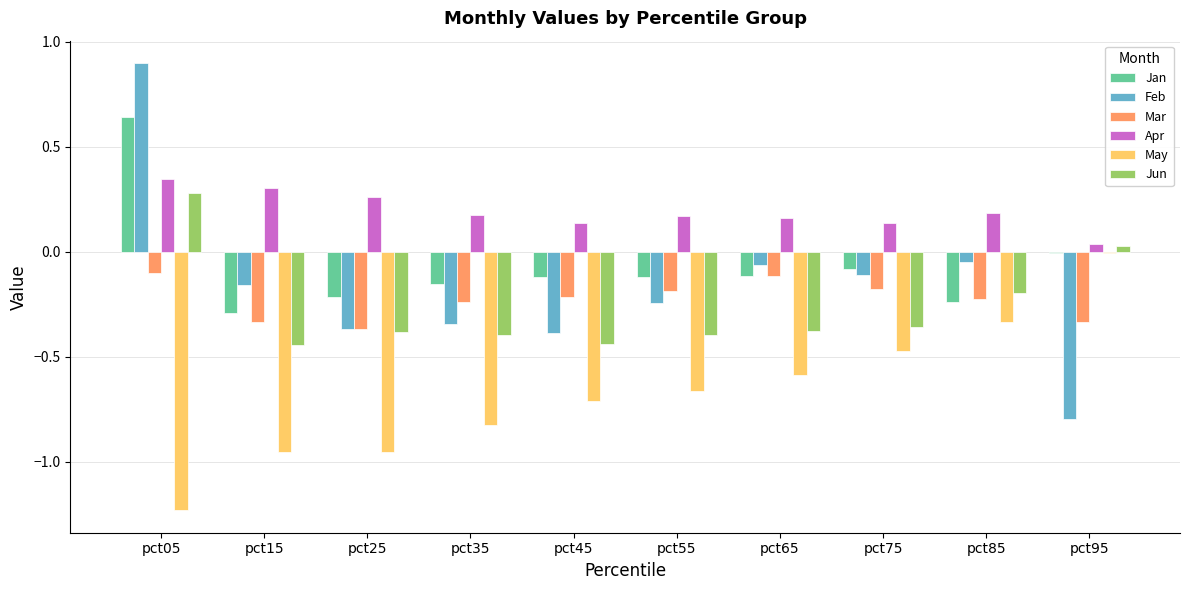

What is the sum of all May values?

-6.7